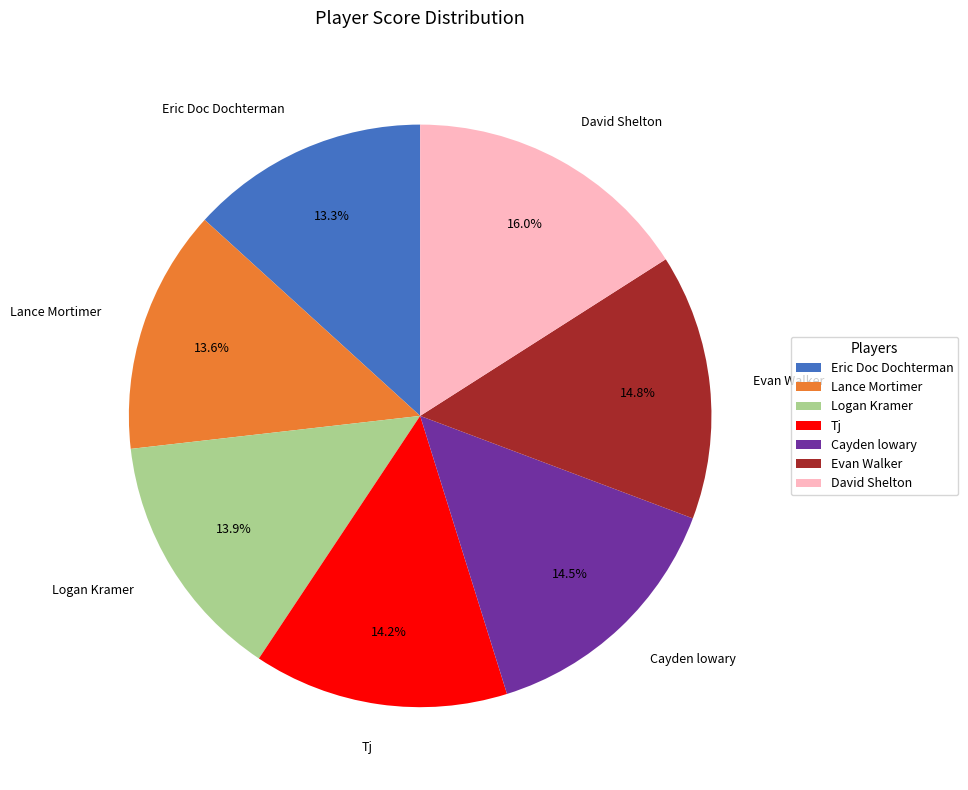

Count the number of slices in the pie.

7